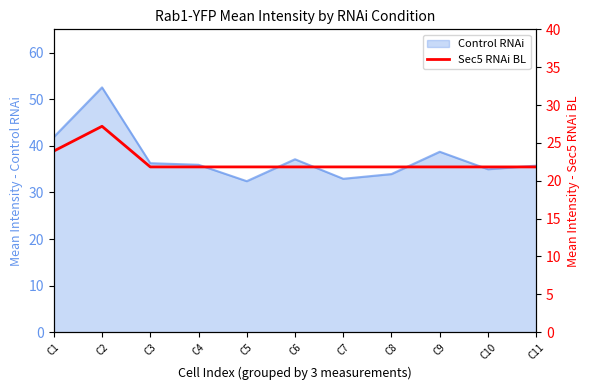

What is the maximum value for Control RNAi?

52.5